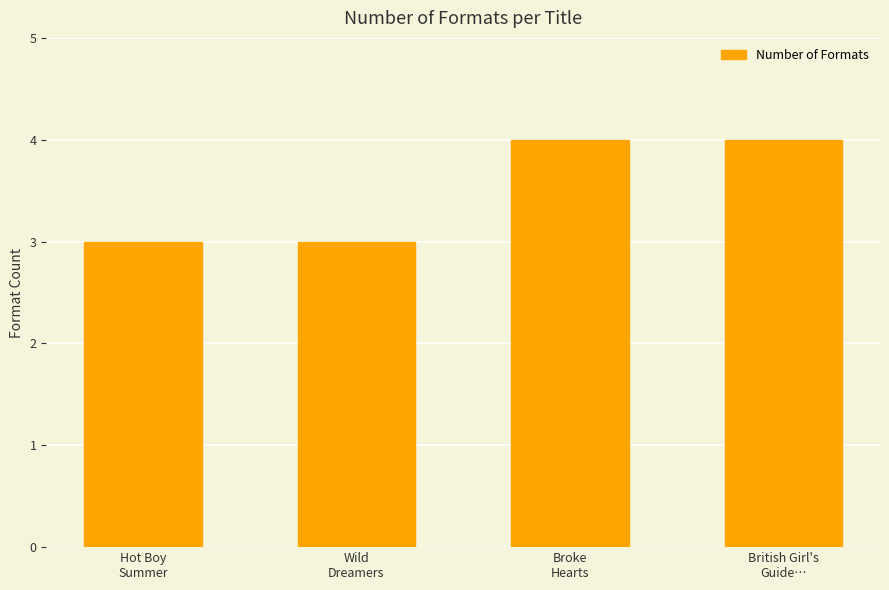

What is the smallest value displayed?

3